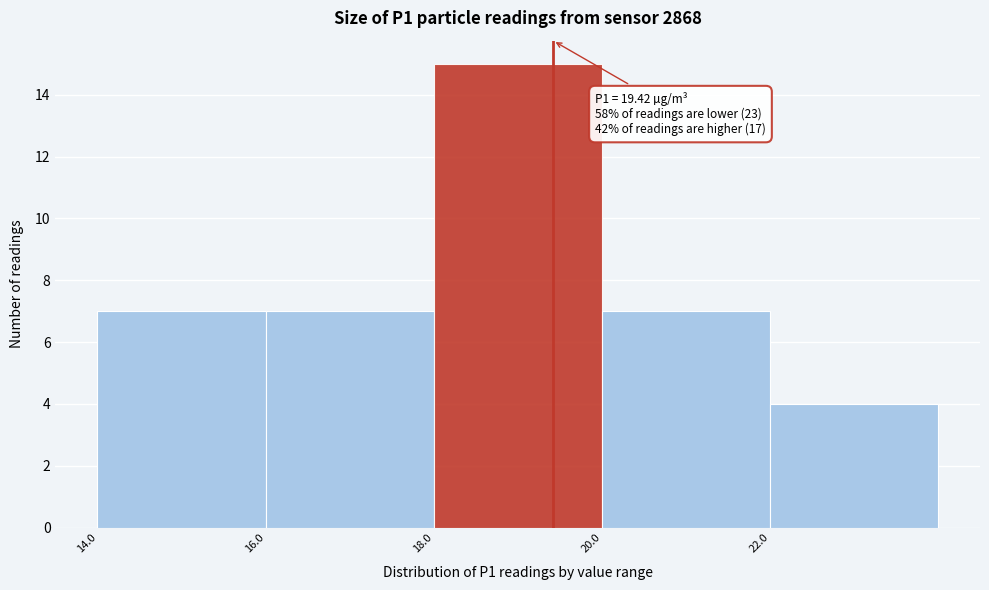

Which range on the x-axis has the tallest bar?

18 to 20